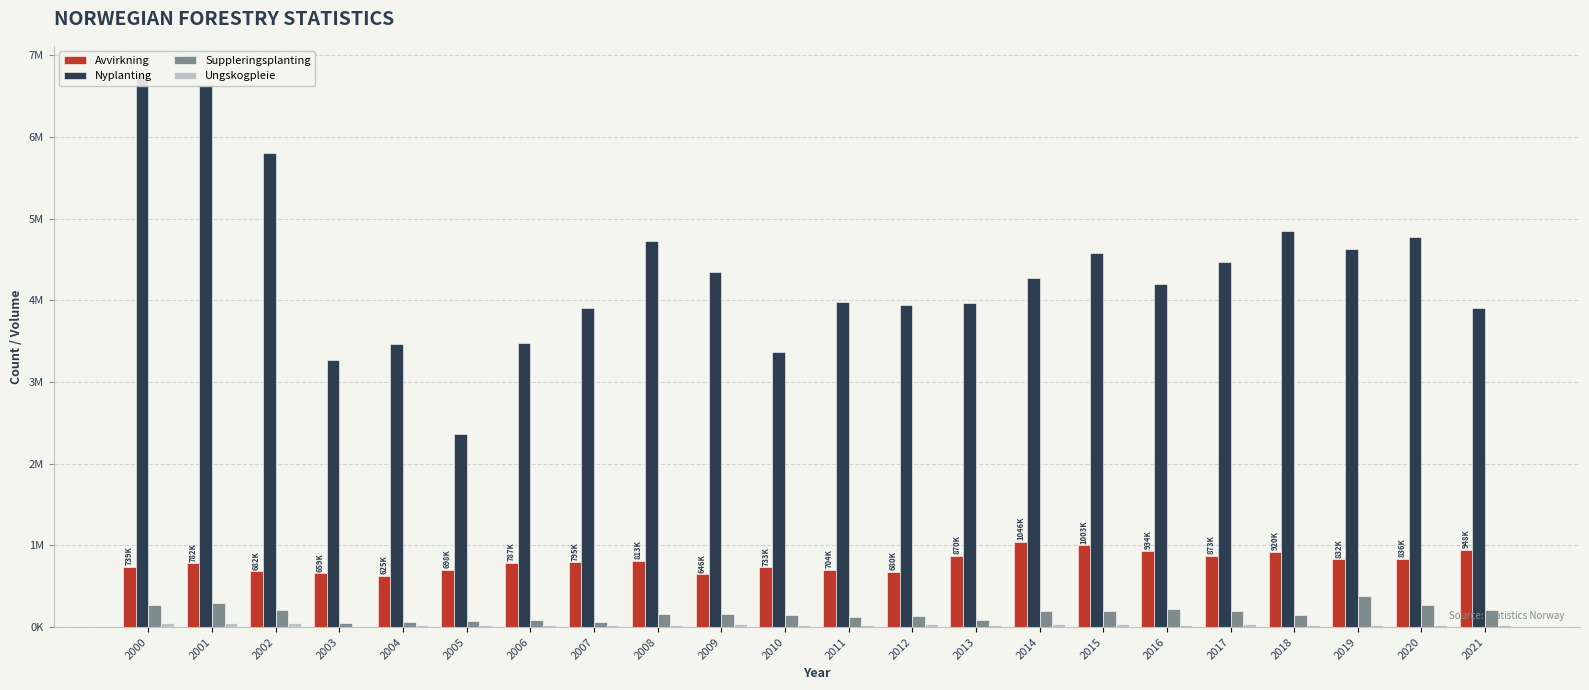

What is the difference between the Ungskogpleie values at 2011 and 2004?

600